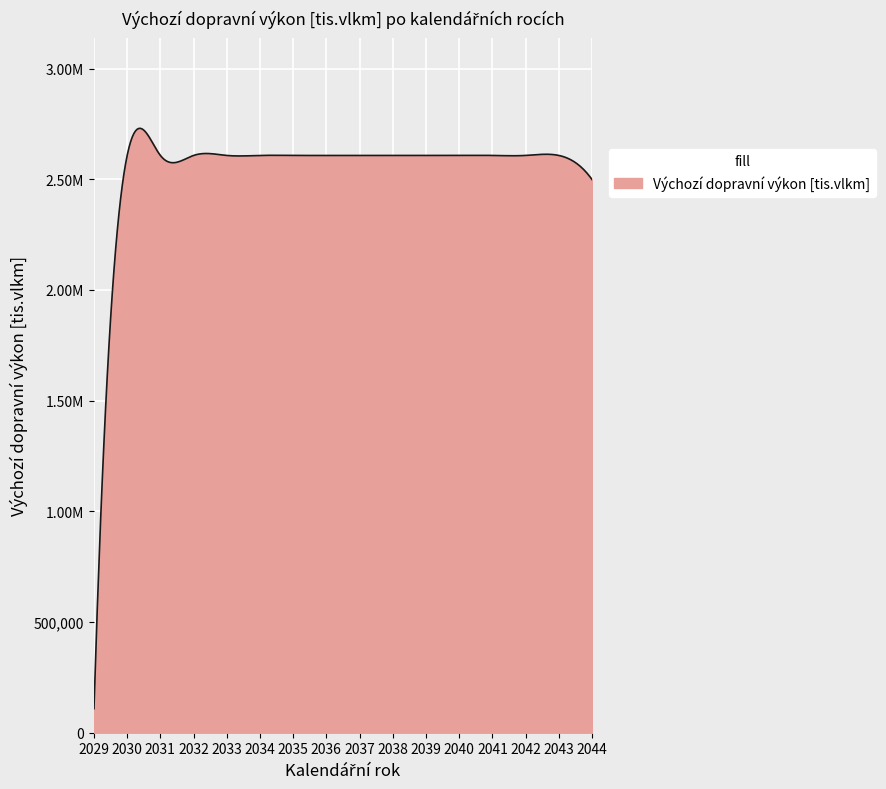

What is the difference between the maximum and second lowest values?

108656.7